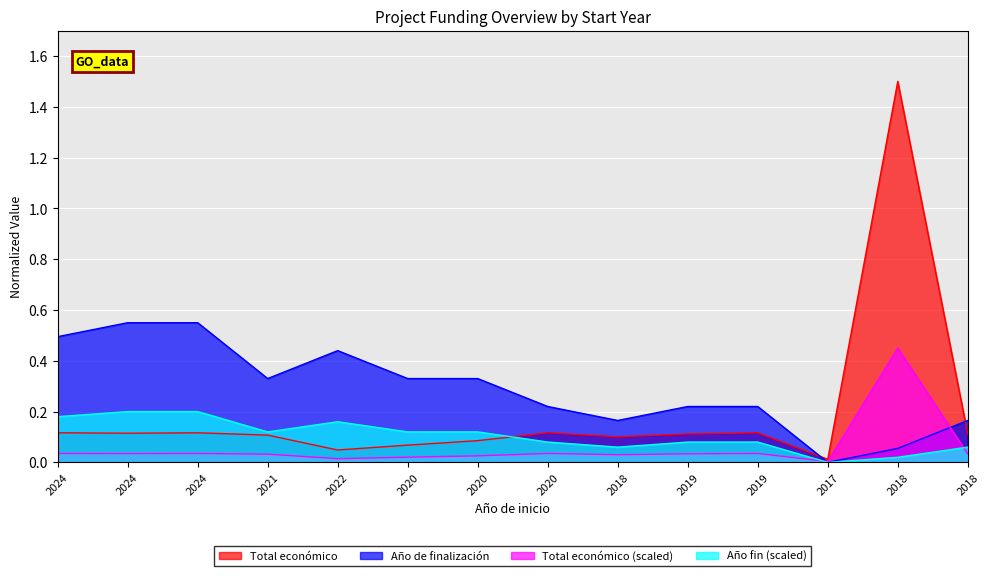

After their last crossing, which series has the higher values: Total económico or Año de finalización?

Año de finalización